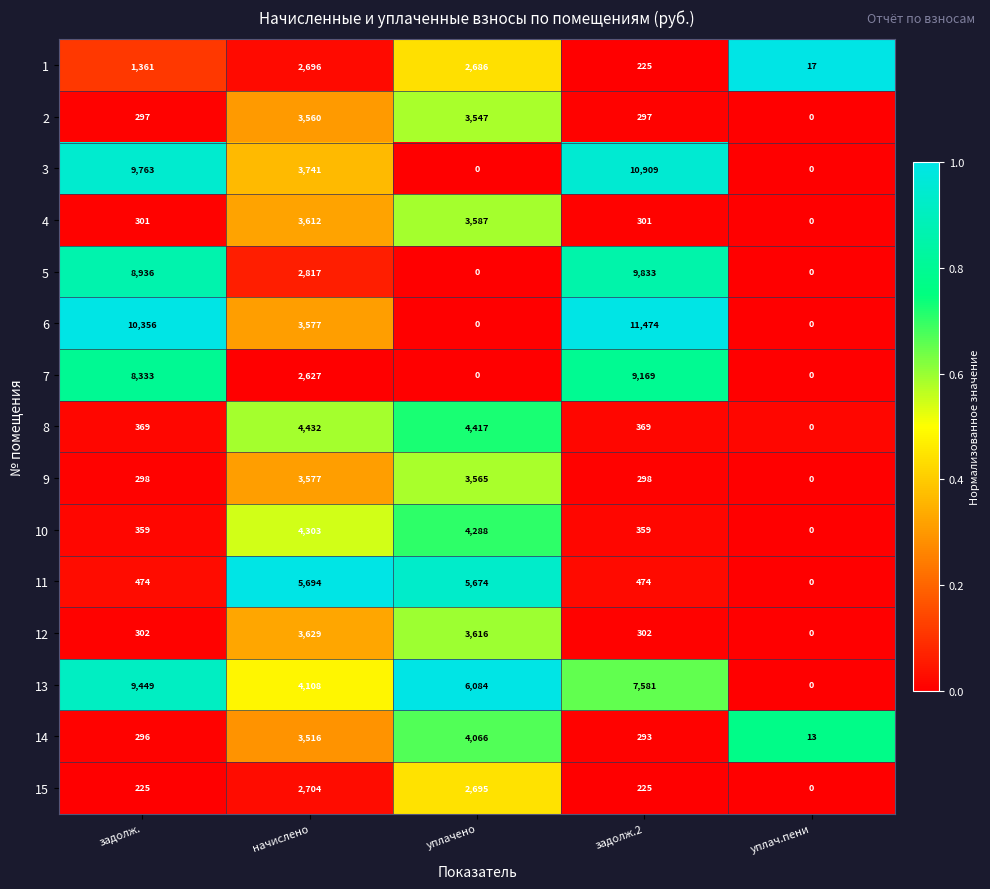

Rank the series by their maximum value, from highest to lowest.

6, 3, 5, 13, 7, 11, 8, 10, 14, 12, 4, 9, 2, 15, 1